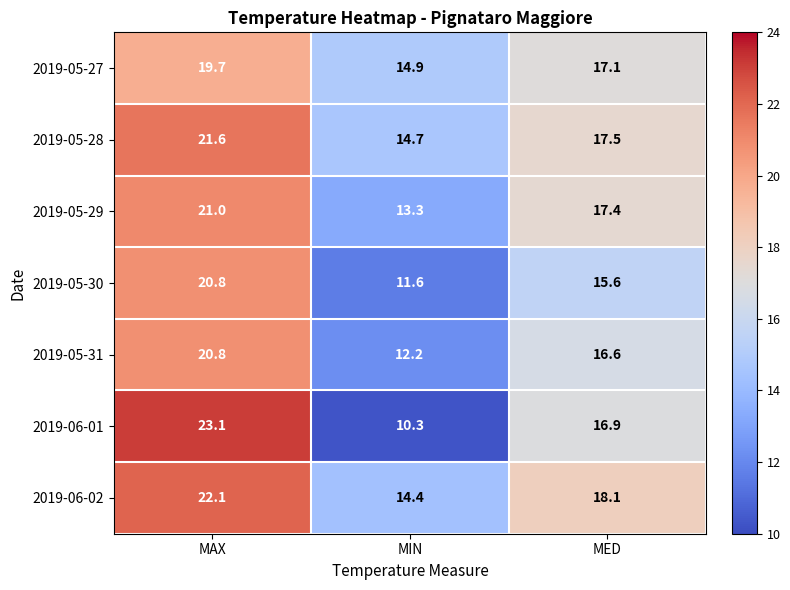

Is it true that 2019-06-02 equals 30.5 at MED?

False